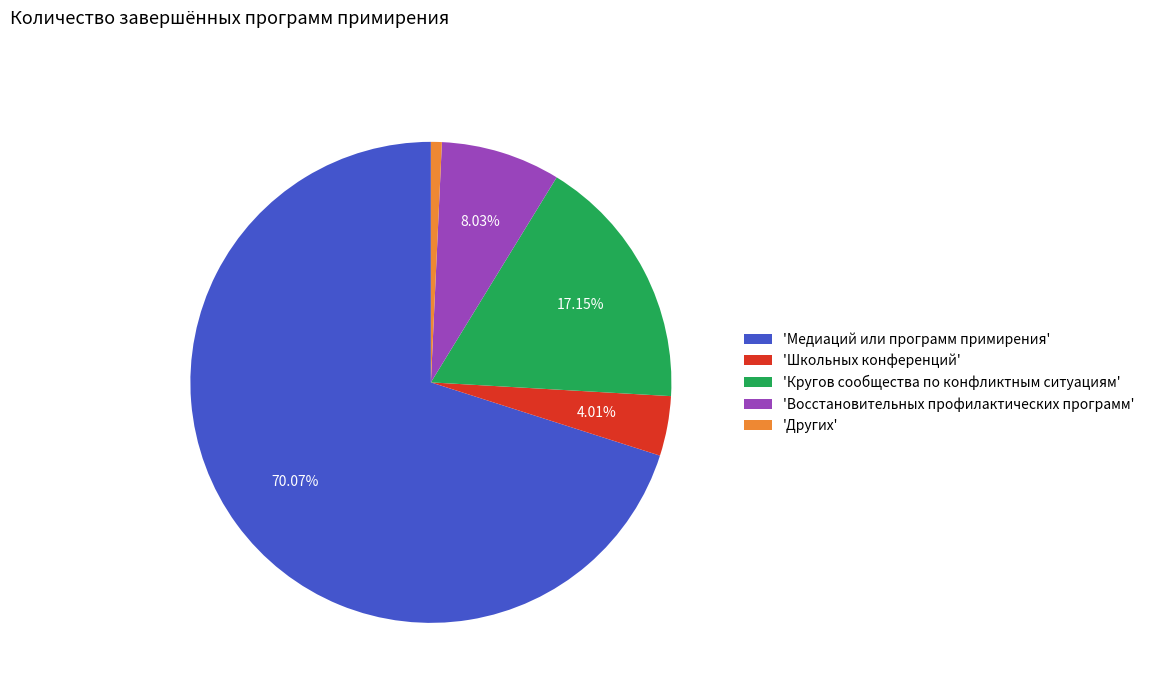

What is the ratio of the value at 'Медиаций или программ примирения' to the value at 'Кругов сообщества по конфликтным ситуациям'?

4.1